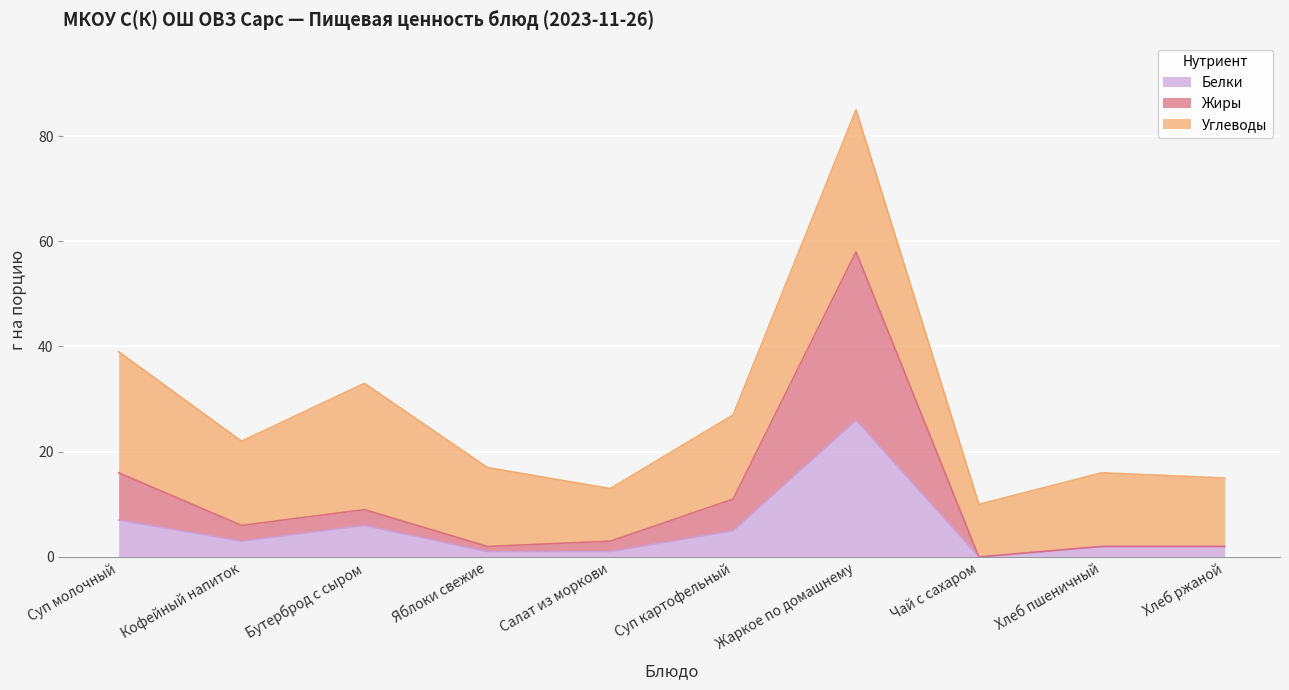

The Белки series shows 3 at Кофейный напиток. True or false?

True